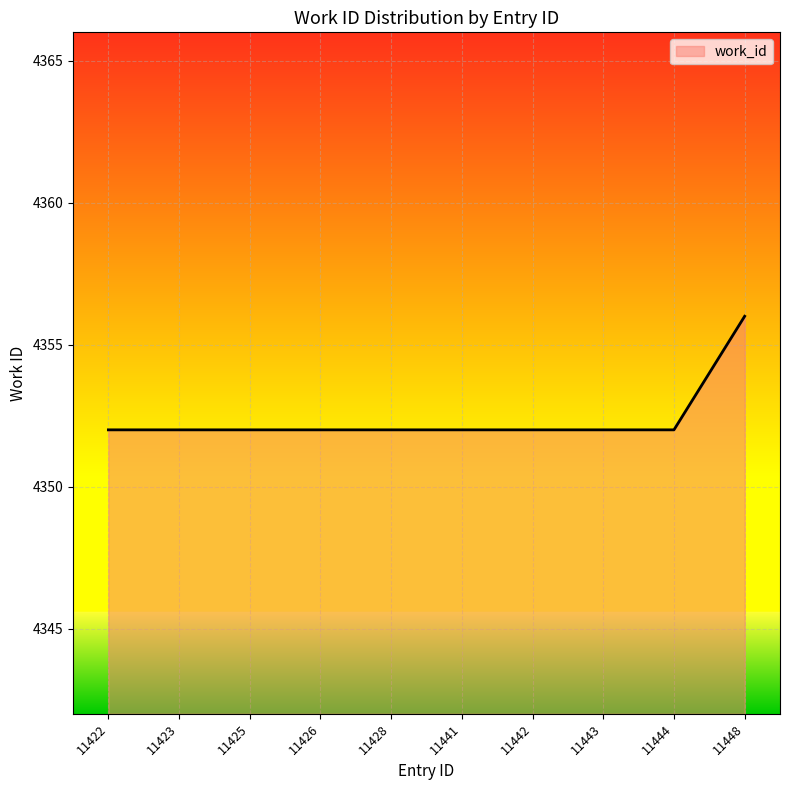

What is the ratio of the value at 11448 to the value at 11441?

1.0